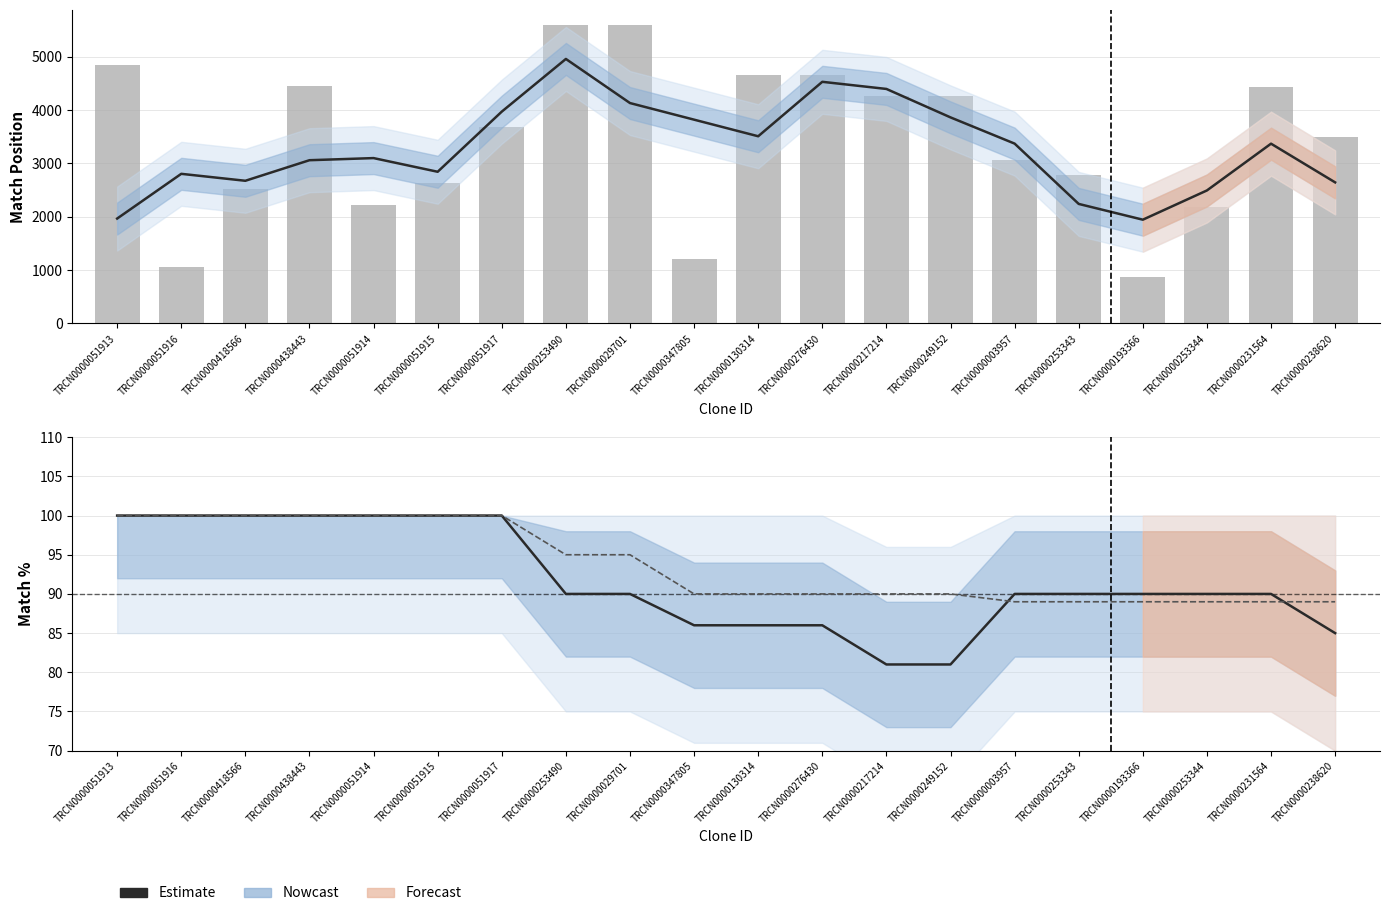

Where does the Estimate series first go above 3370?

TRCN0000051917